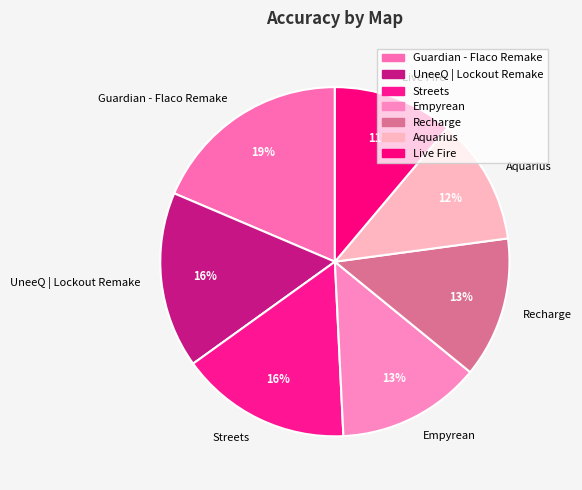

Is the sum of Recharge and Empyrean greater than half?

No